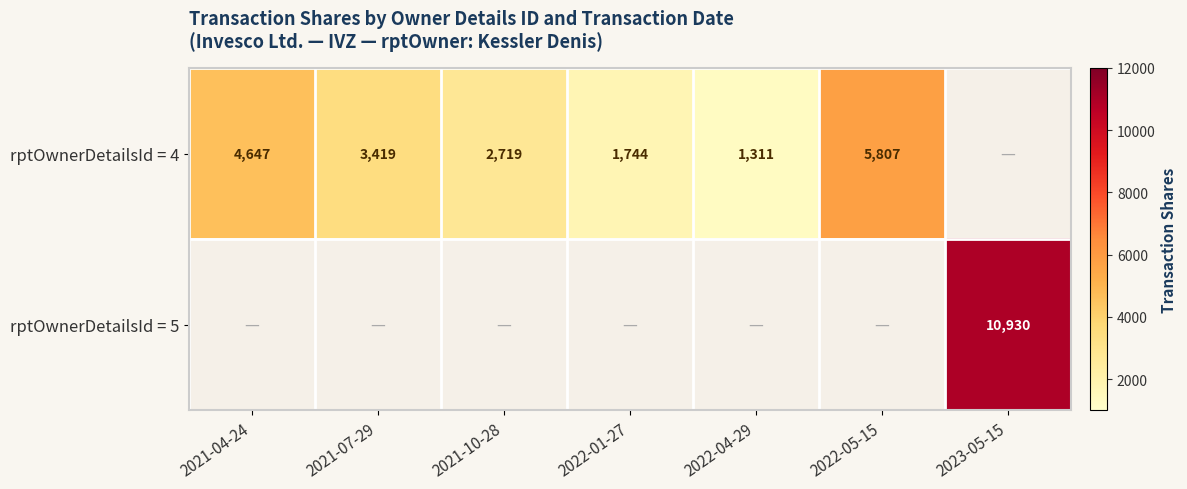

Which label corresponds to the smallest value in the chart?

2022-04-29